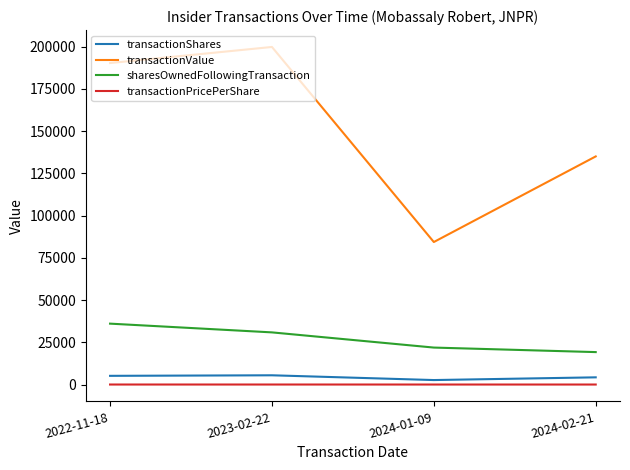

What is the difference between the second highest and minimum values in the transactionShares series?

2495.0